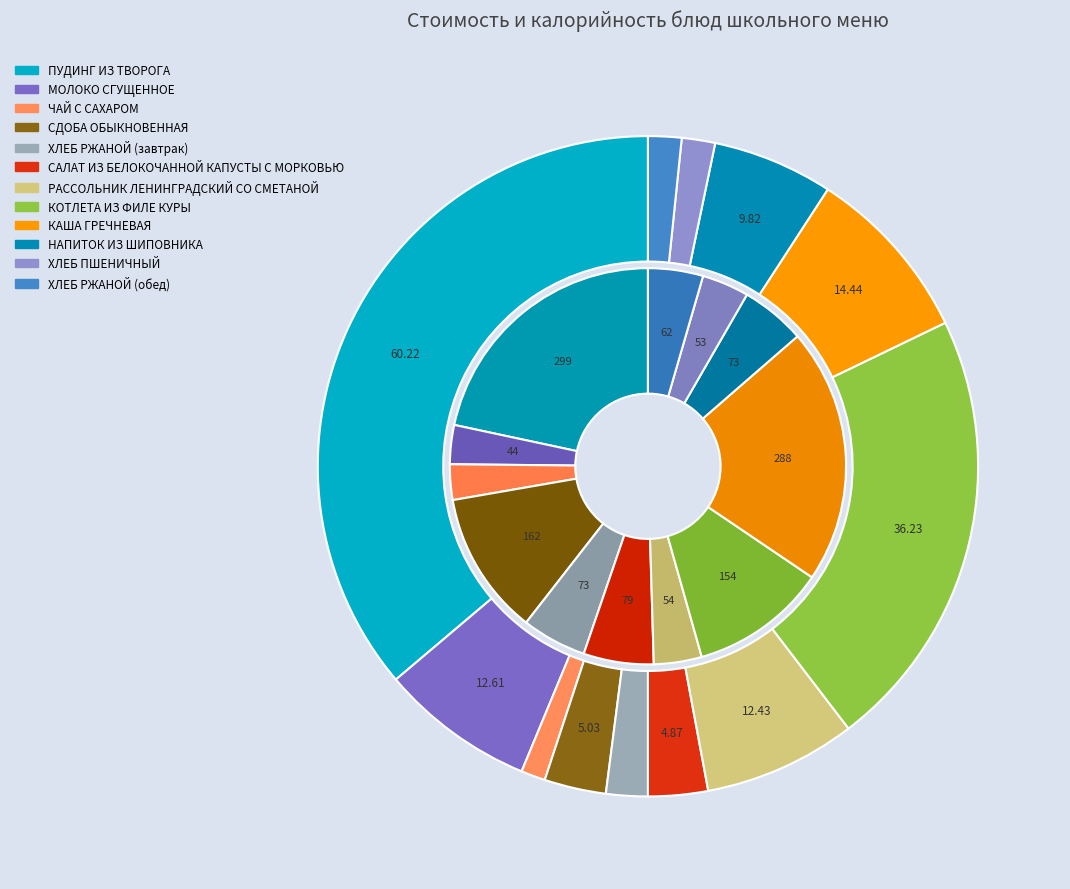

Does РАССОЛЬНИК ЛЕНИНГРАДСКИЙ СО СМЕТАНОЙ represent more than half of the total?

No